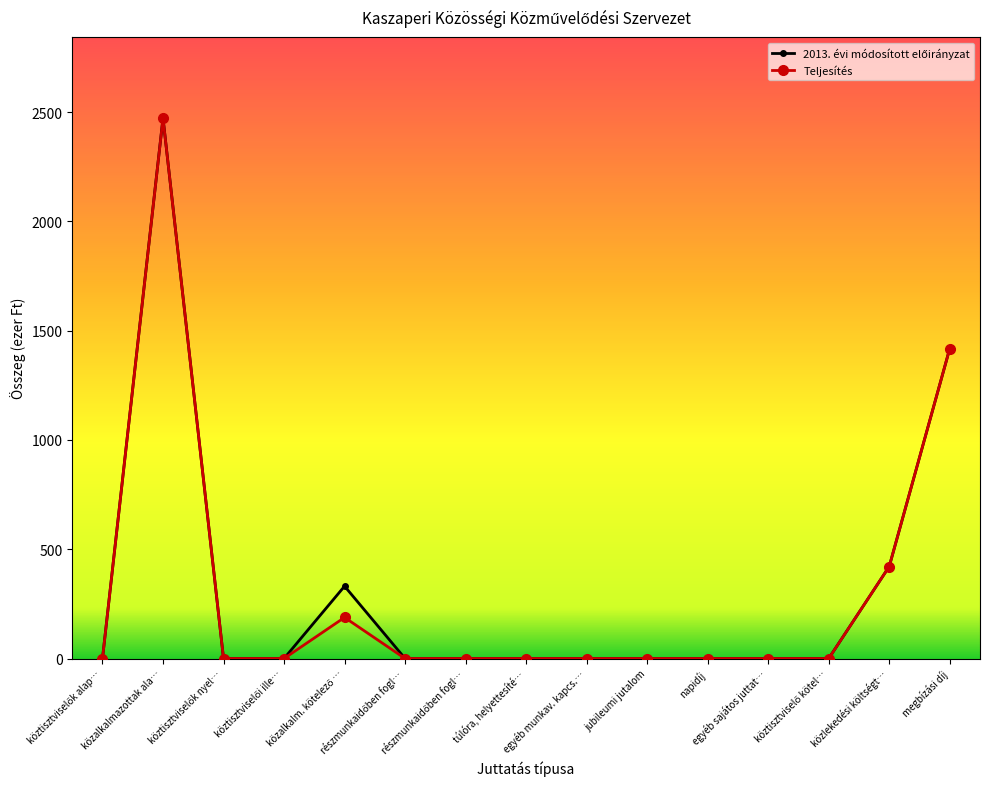

Rank the categories by Teljesítés value from highest to lowest.

közalkalmazottak ala…, megbízási díj, közlekedési költségt…, közalkalm. kötelező …, köztisztviselők alap…, köztisztviselők nyel…, köztisztviselői ille…, részmunkaidőben fogl…, részmunkaidőben fogl…, túlóra, helyettesíté…, egyéb munkav. kapcs.…, jubileumi jutalom, napidíj, egyéb sajátos juttat…, köztisztviselő kötel…